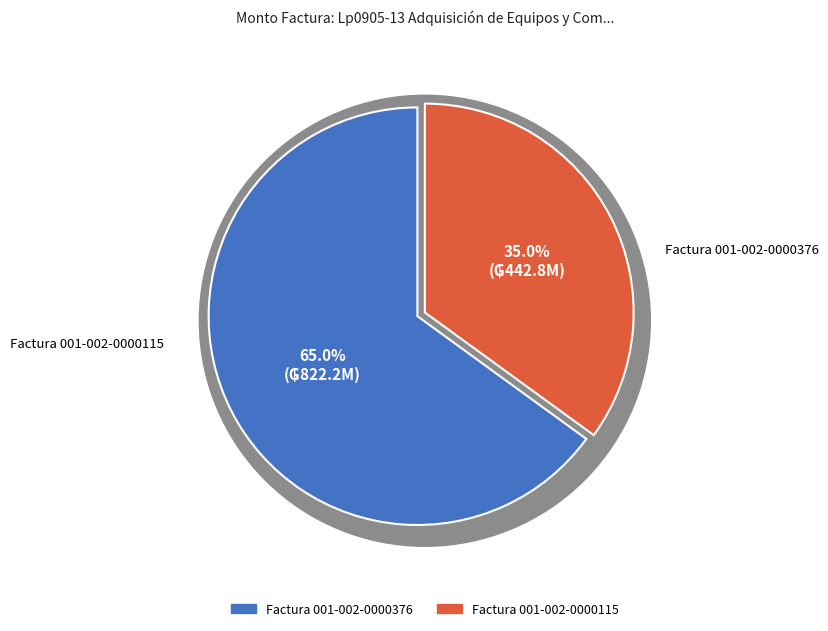

Which has a higher value, Factura 001-002-0000115 or Factura 001-002-0000376?

Factura 001-002-0000376